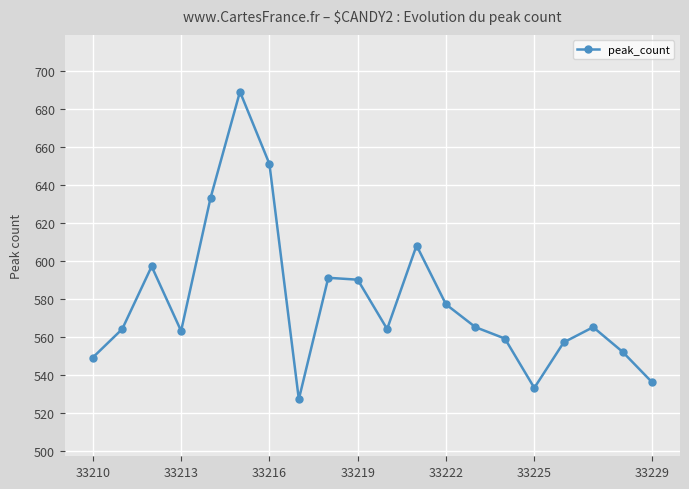

What is the difference between the maximum and second lowest values?

156